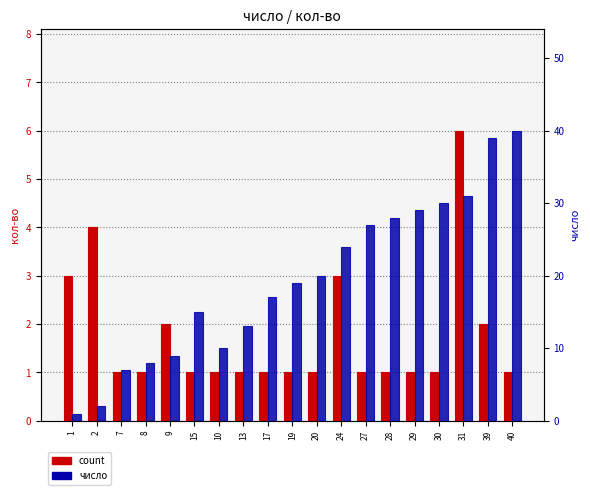

Rank the series by their average value, from highest to lowest.

число, count